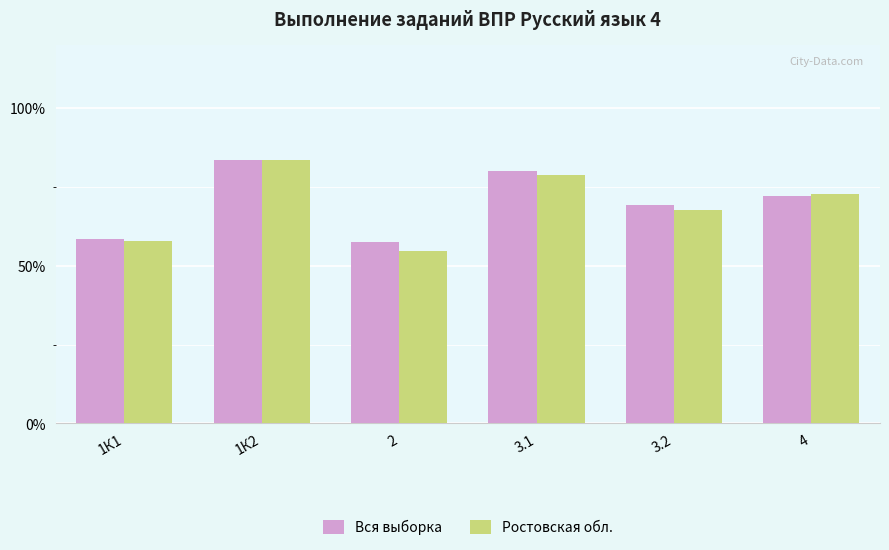

What is the greatest value displayed?

83.6